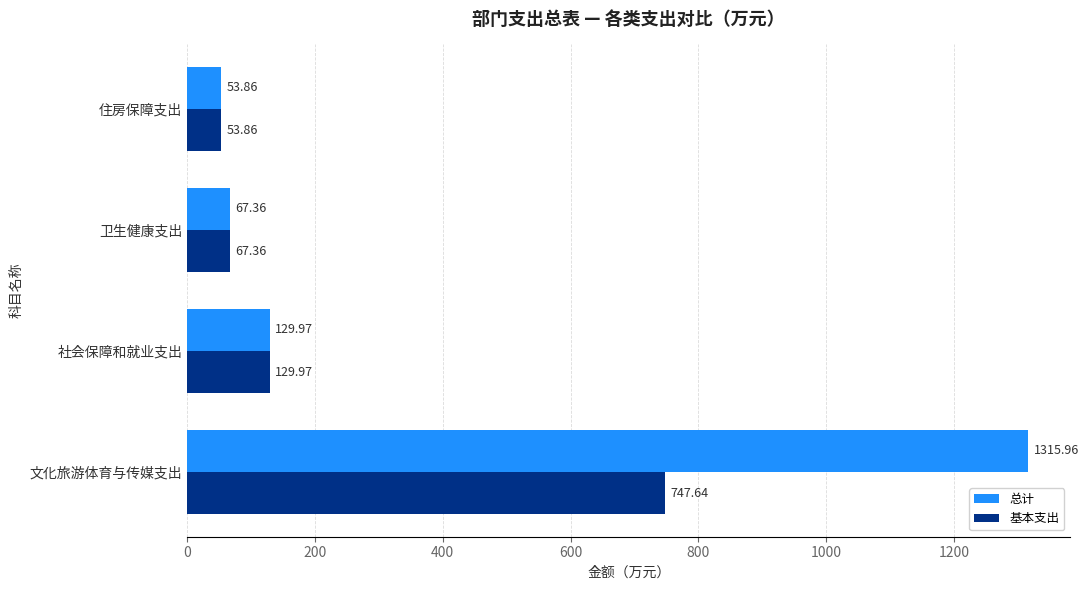

What is the sum of all 基本支出 values?

998.8